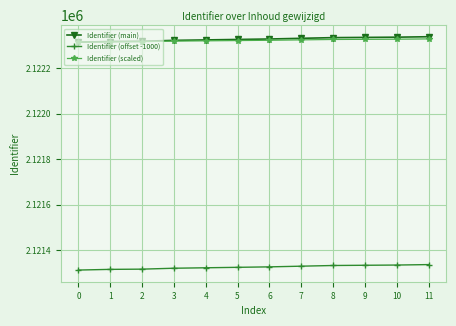

What is the maximum value shown in the chart?

2122337.0